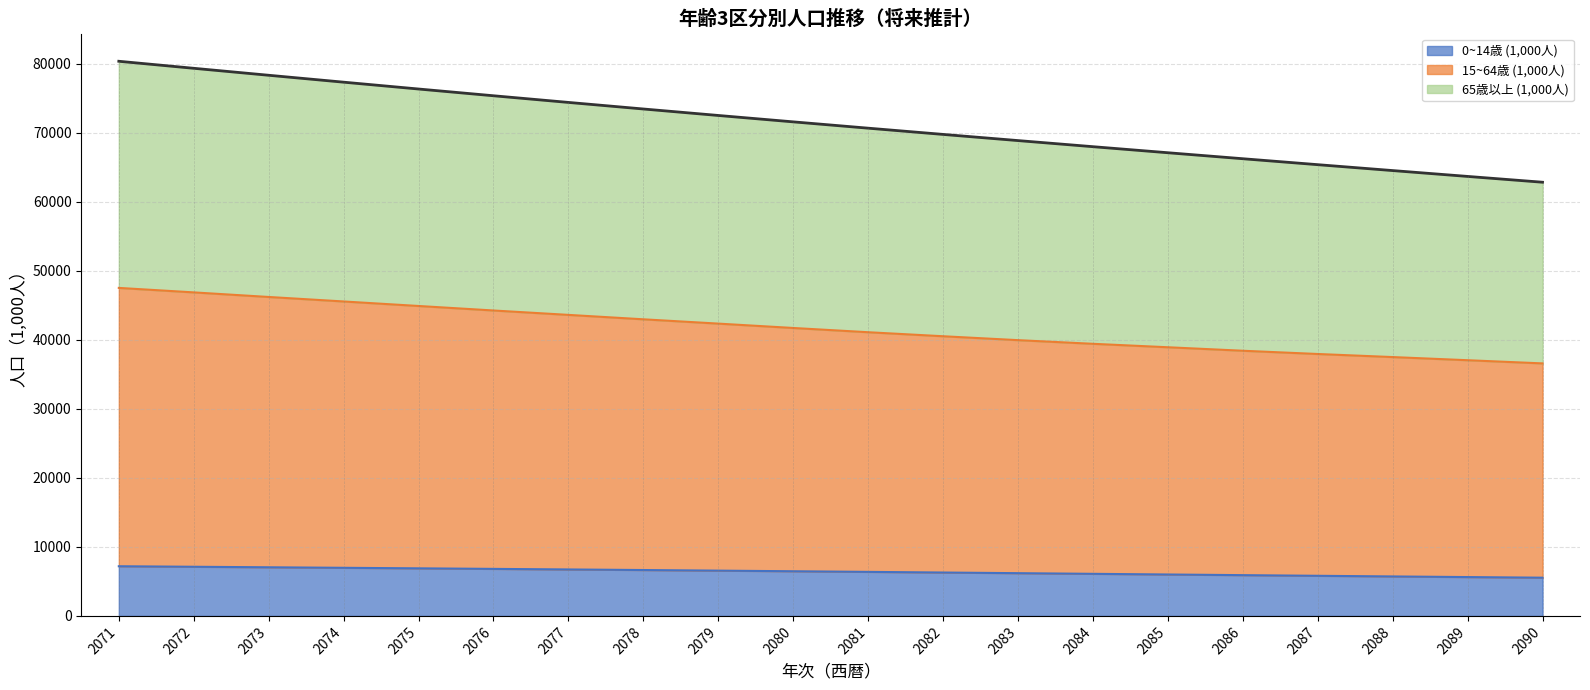

Does the chart display data point markers on the line(s)?

No